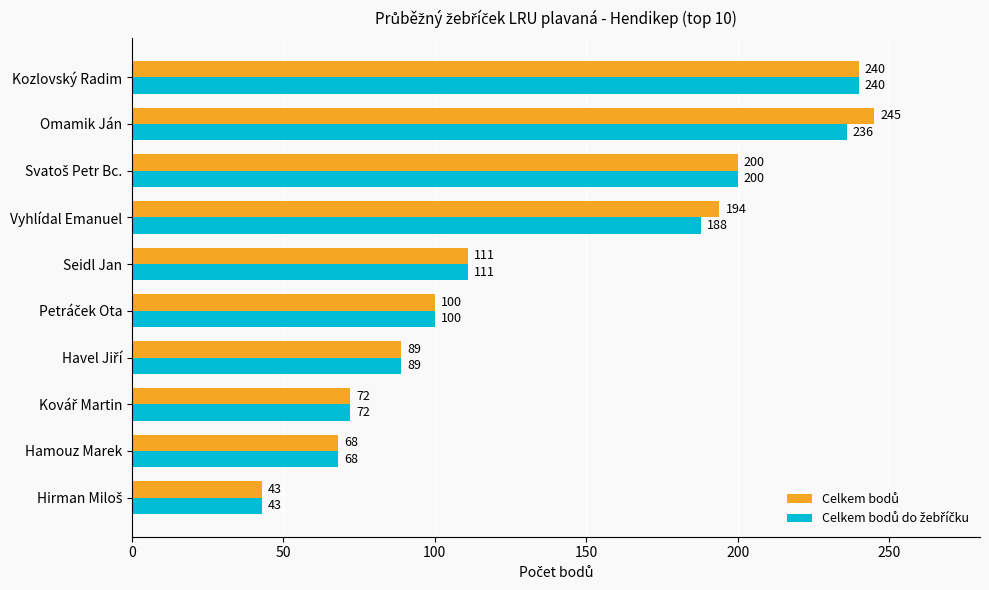

At how many categories does at least one series exceed 164?

4